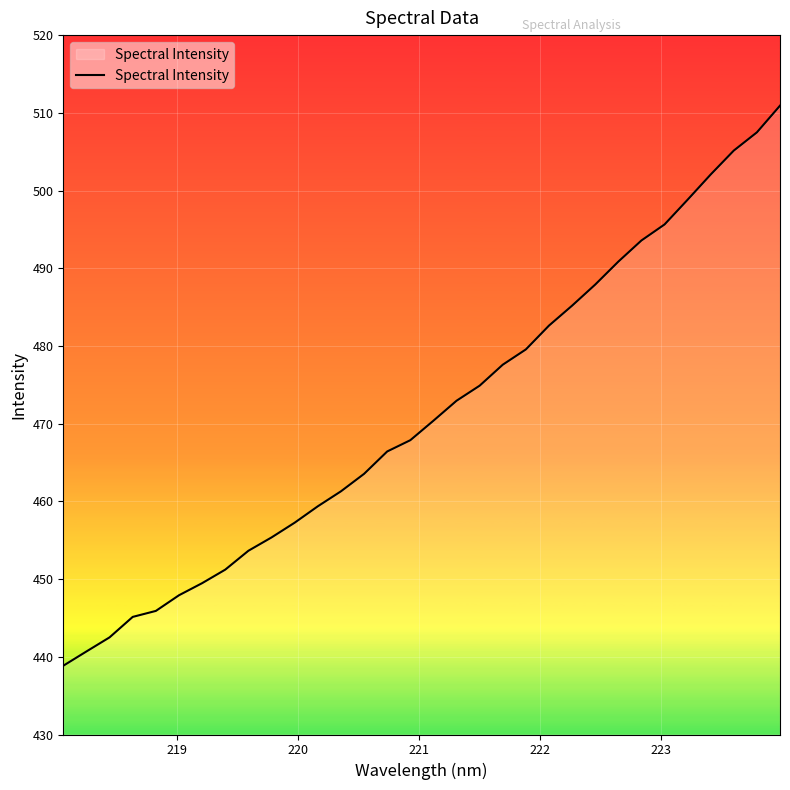

What is the minimum value shown in the chart?

438.8